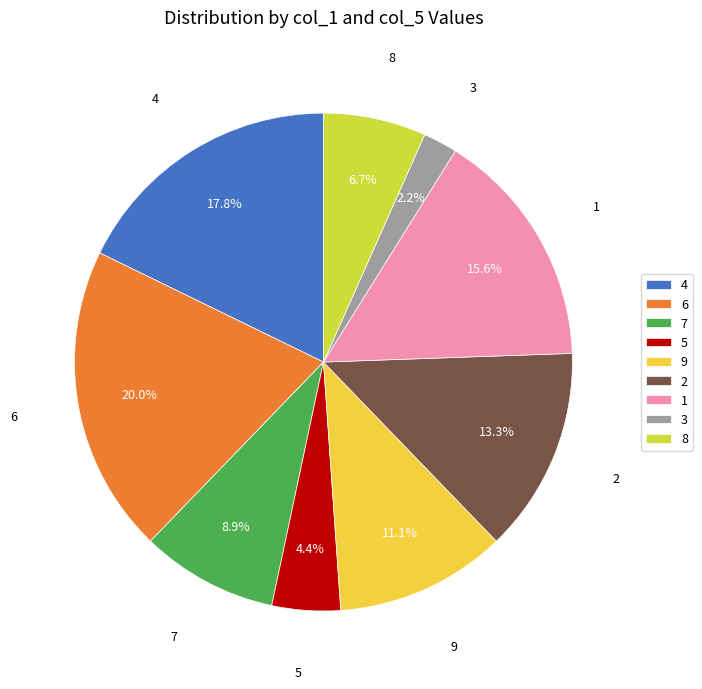

True or false: 7 accounts for 1% of the total.

False